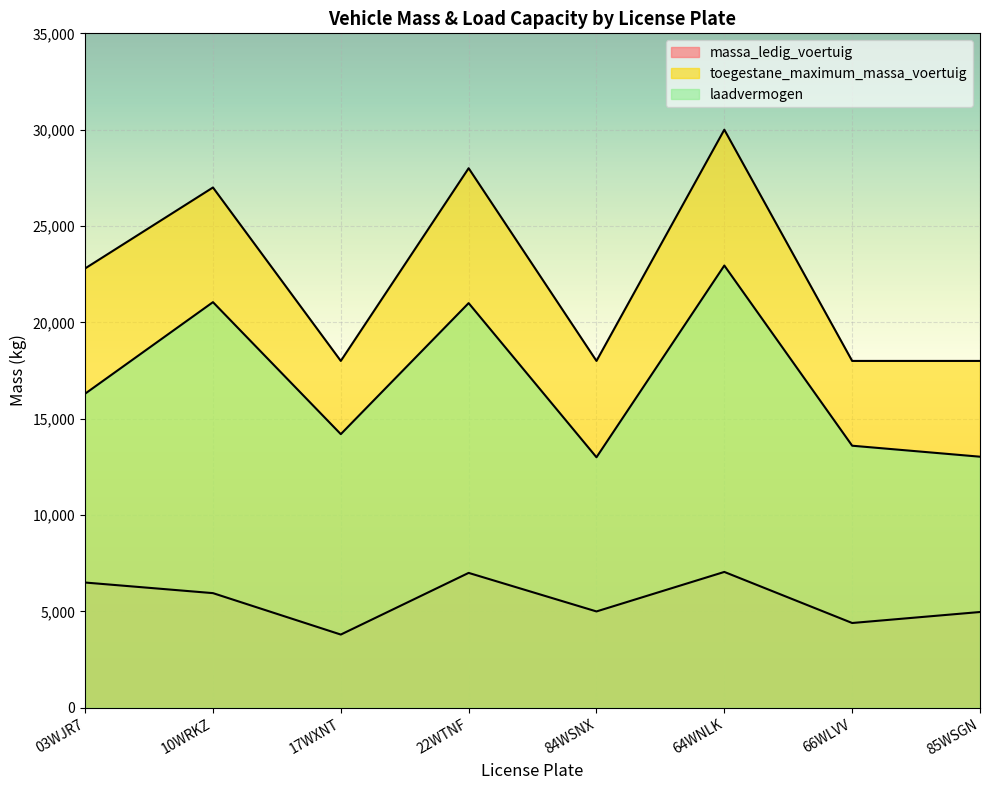

The toegestane_maximum_massa_voertuig series shows 24971 at 85WSGN. True or false?

False